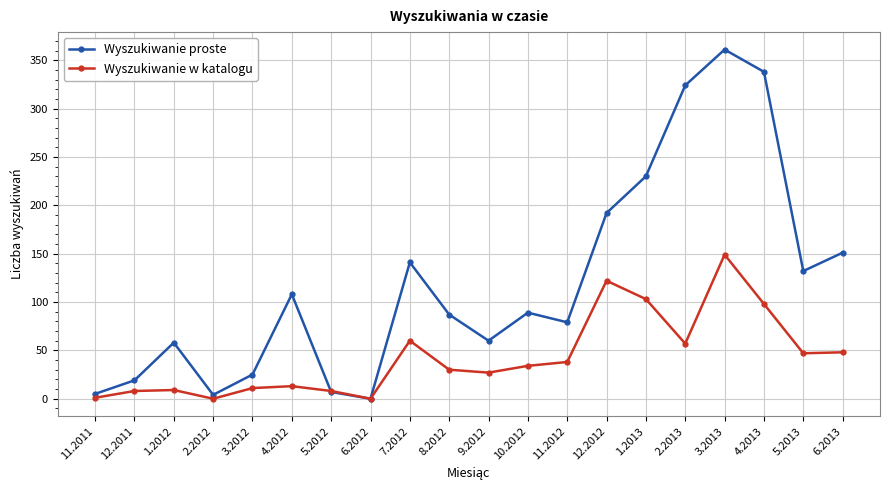

Where do Wyszukiwanie w katalogu and Wyszukiwanie proste first cross each other?

4.2012 and 5.2012